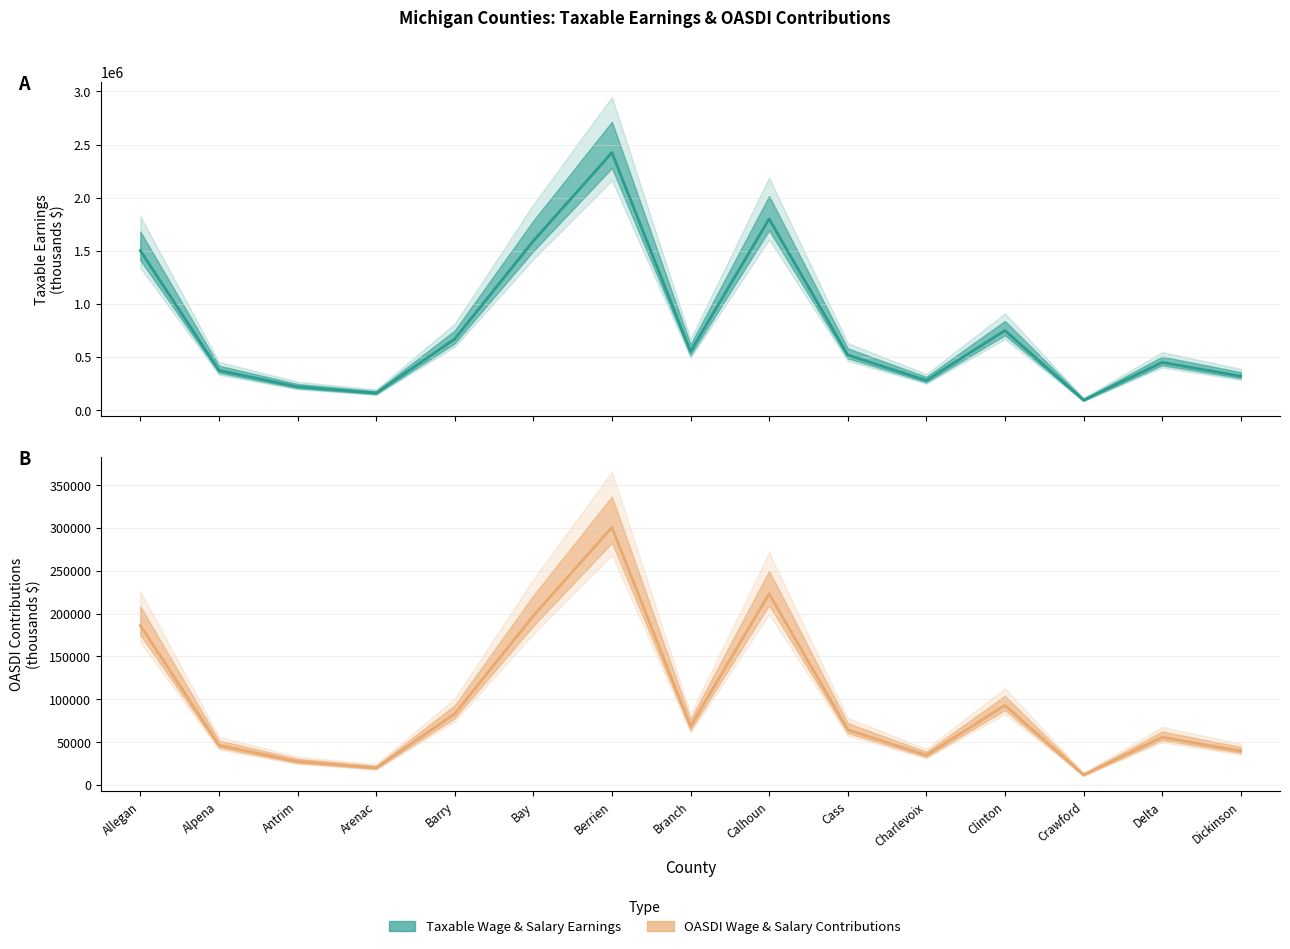

True or false: OASDI Wage & Salary Contributions and Taxable Wage & Salary Earnings intersect in this chart.

False